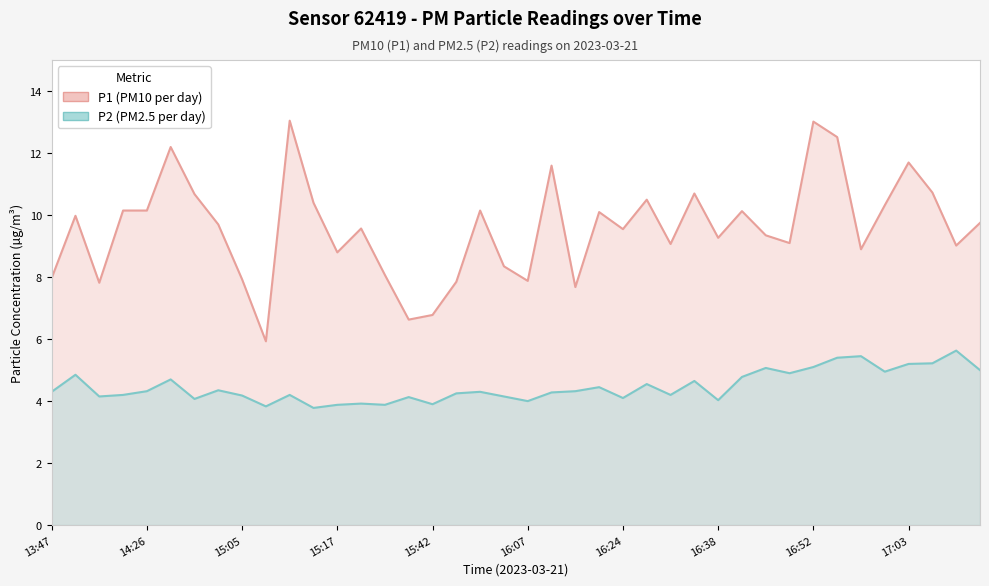

Count the number of data series in this chart.

2